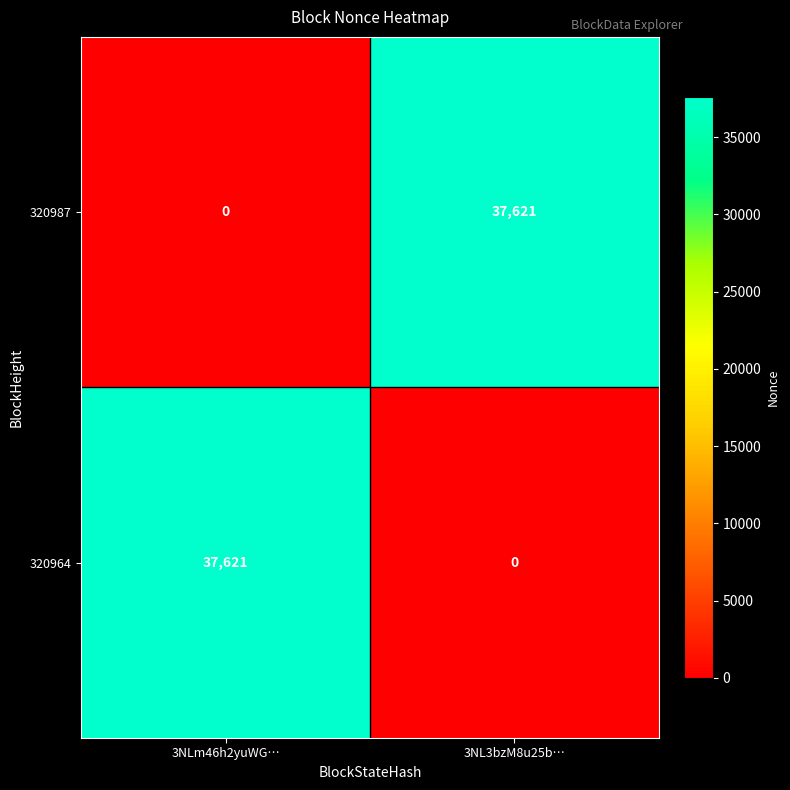

What is the difference between the highest and lowest values at 3NL3bzM8u25b…?

37621